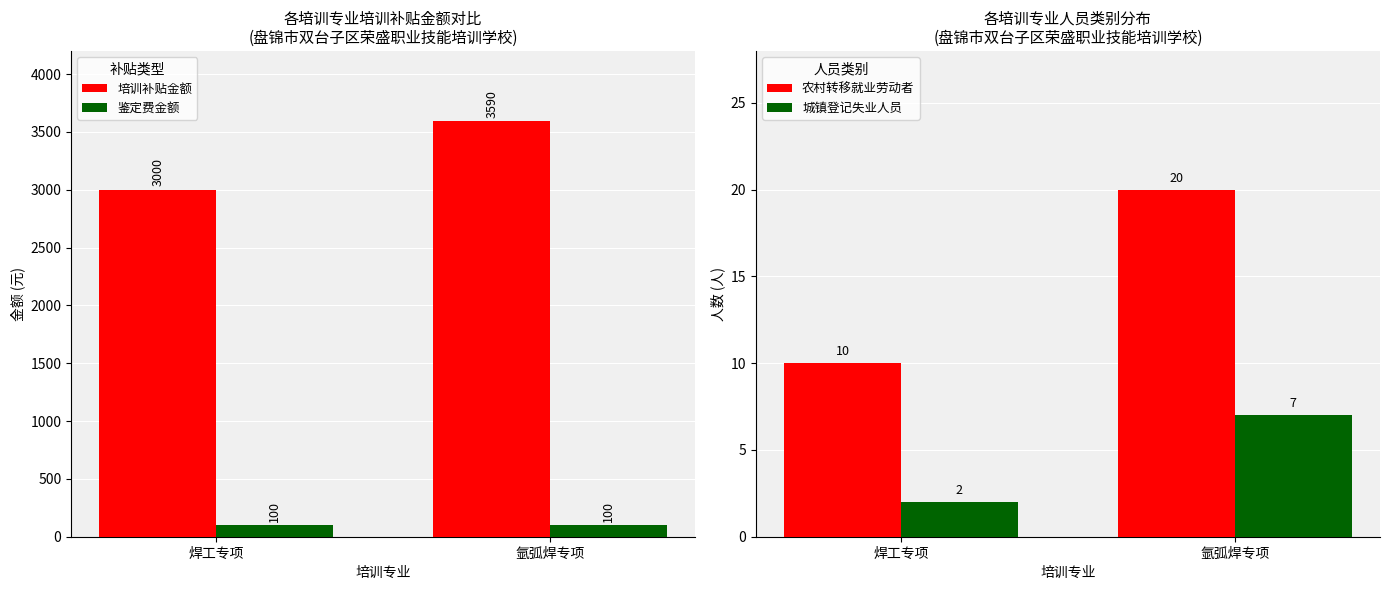

What is the minimum value shown in the chart?

2